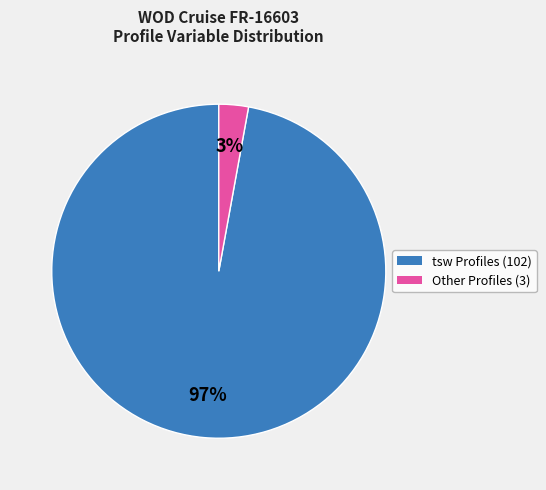

To the nearest percent, what is the average slice percentage?

50%